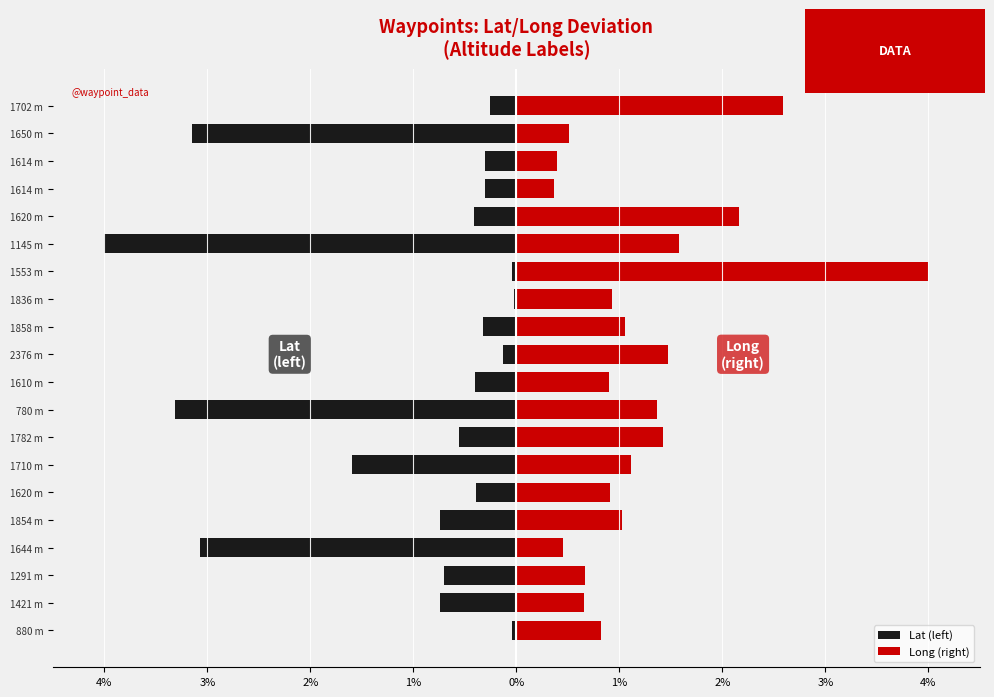

True or false: Lat (left) has a value of -0.5 at 1614 m.

False